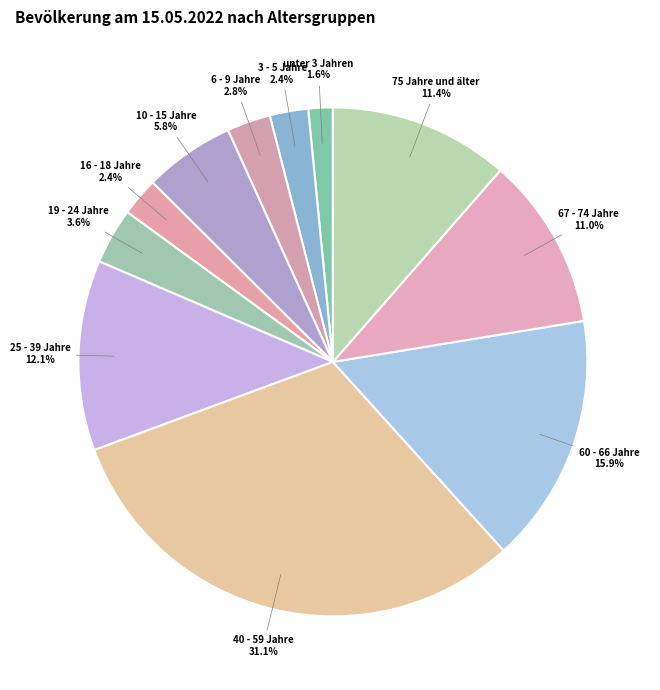

Count the number of slices in the pie.

11